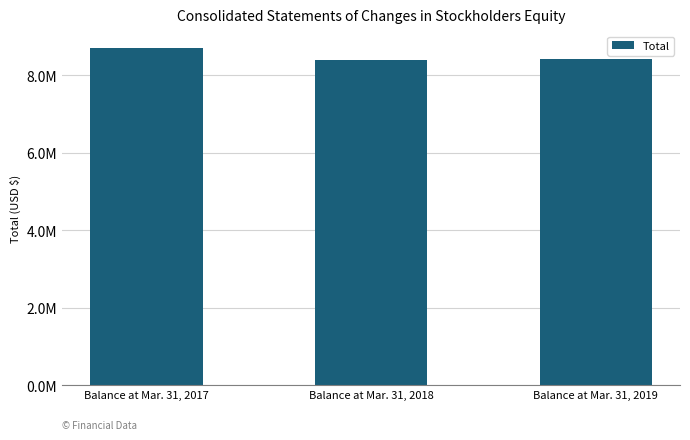

What is the difference between the values at Balance at Mar. 31, 2018 and Balance at Mar. 31, 2017?

300736